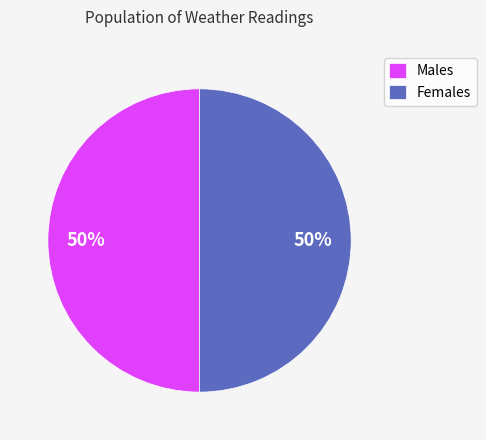

The Males slice represents 44% of the pie. True or false?

False